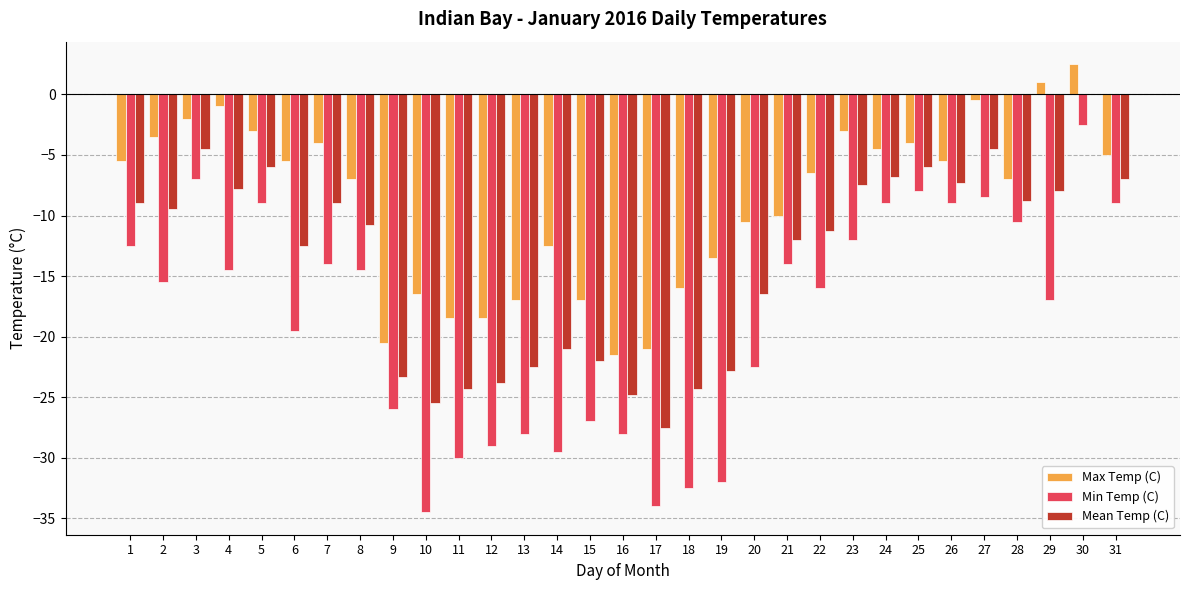

Which series has the widest spread of values?

Min Temp (C)